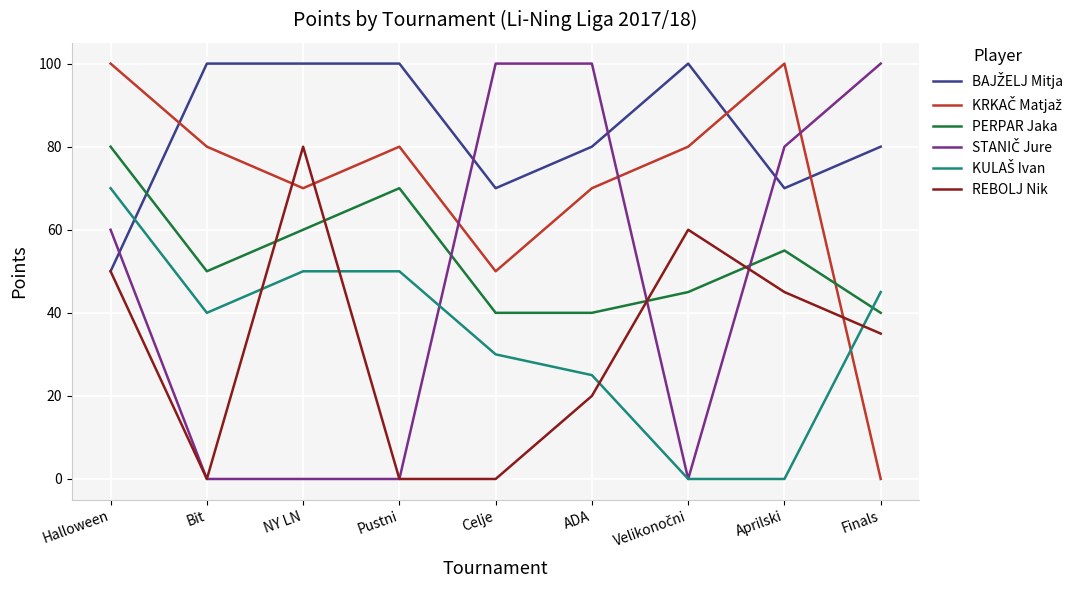

At how many categories does at least one series exceed 66?

9